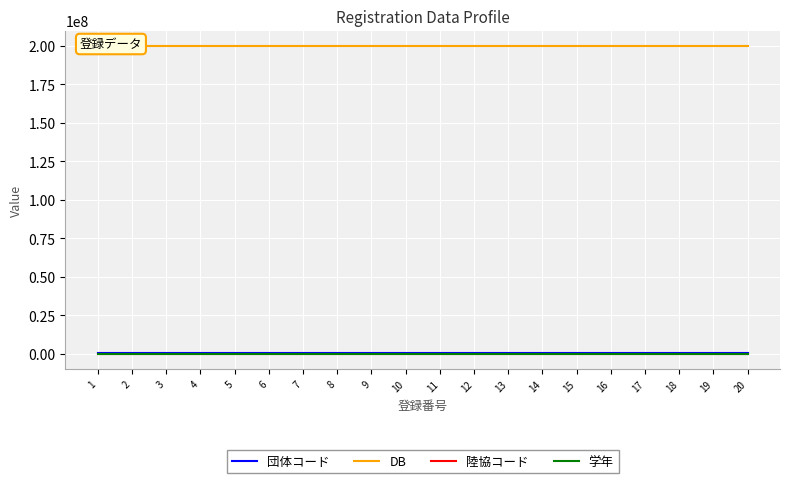

The 陸協コード series shows 25 at 14. True or false?

True